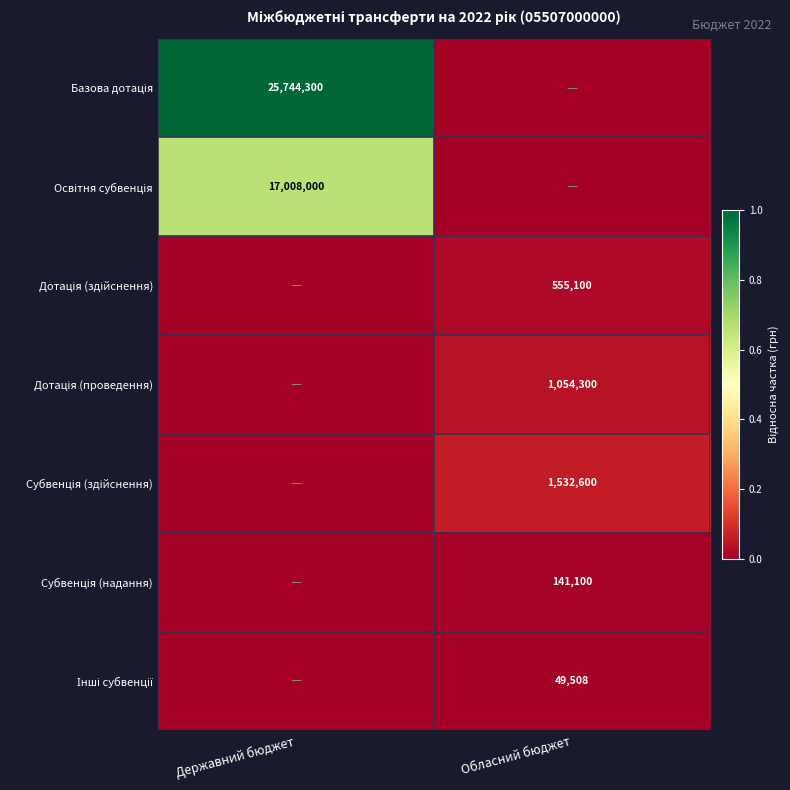

Which has a higher value, Обласний бюджет or Державний бюджет?

Державний бюджет